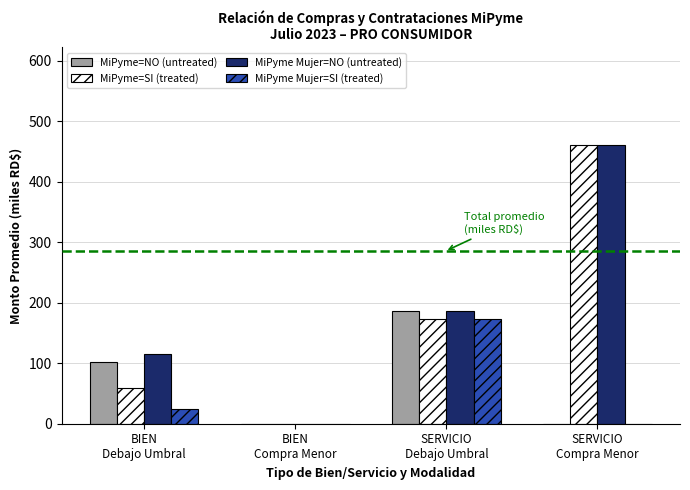

Reading right to left, what are all the values shown in this chart?

MiPyme=NO (untreated): 0.0	186.3	0.0	102.8
MiPyme=SI (treated): 460.5	173.7	0.0	58.5
MiPyme Mujer=NO (untreated): 460.5	186.3	0.0	114.4
MiPyme Mujer=SI (treated): 0.0	173.7	0.0	23.6